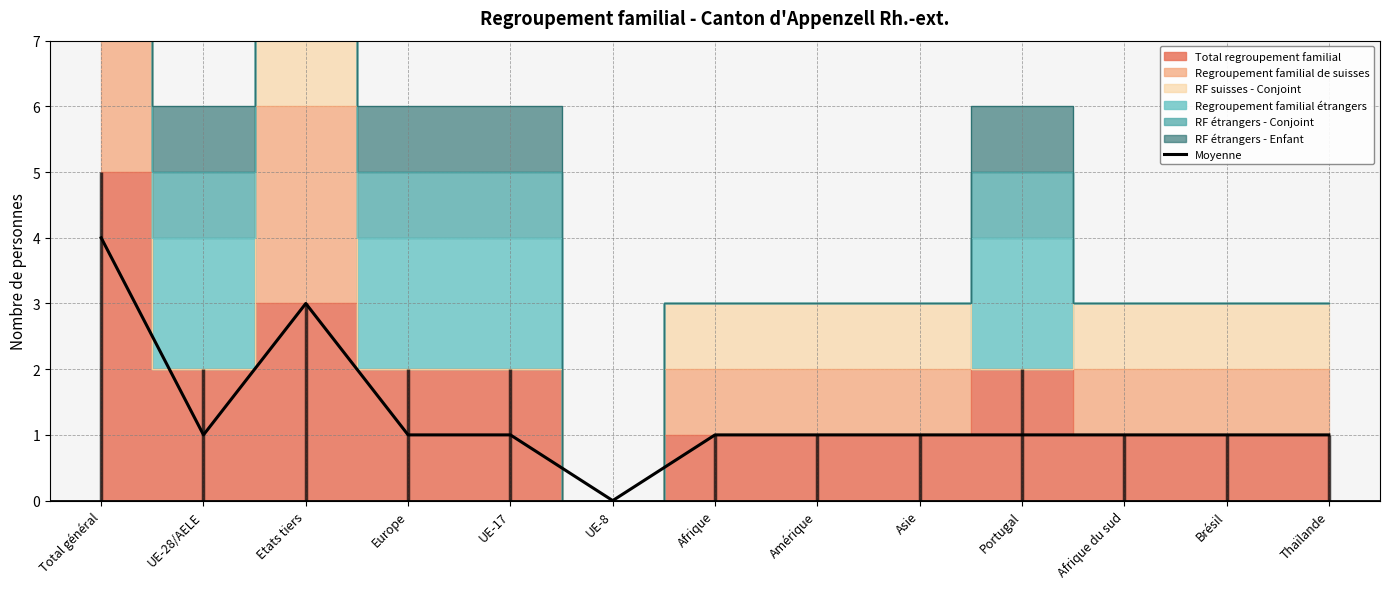

What is the difference between the second highest and second lowest values?

2